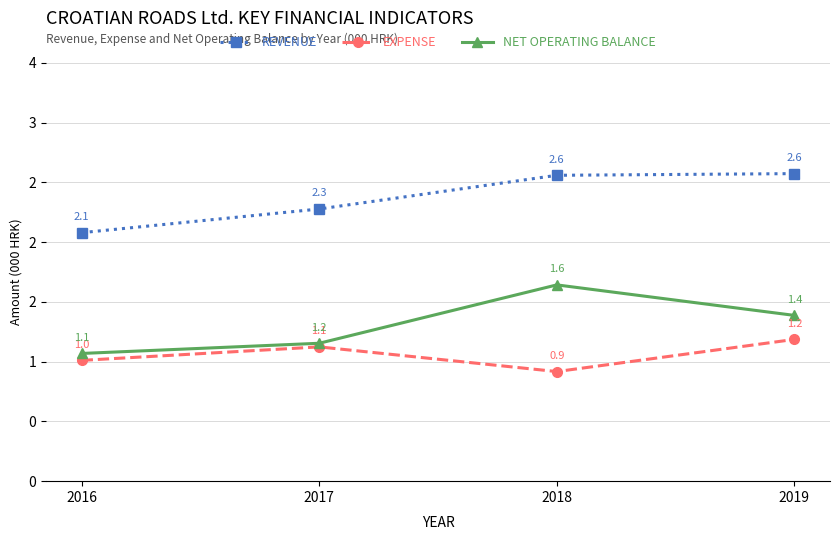

Where does the EXPENSE series first go above 1?

2016